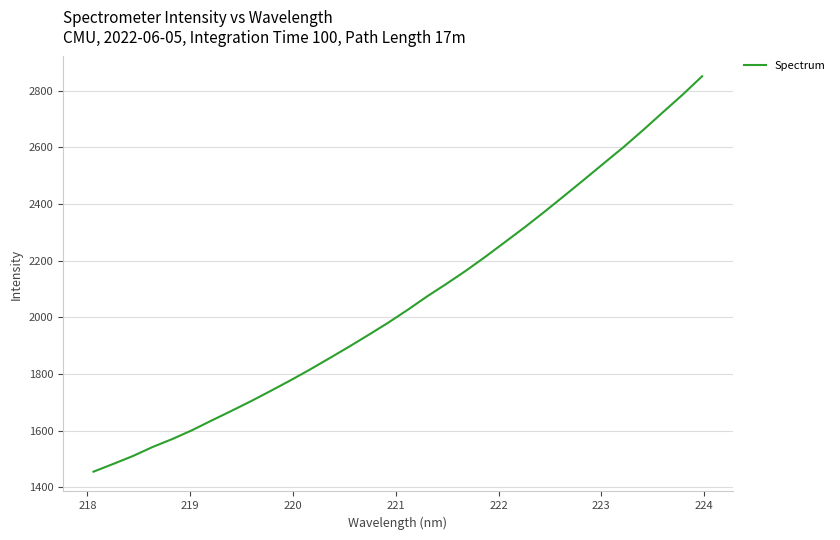

What is the minimum value shown in the chart?

1455.2